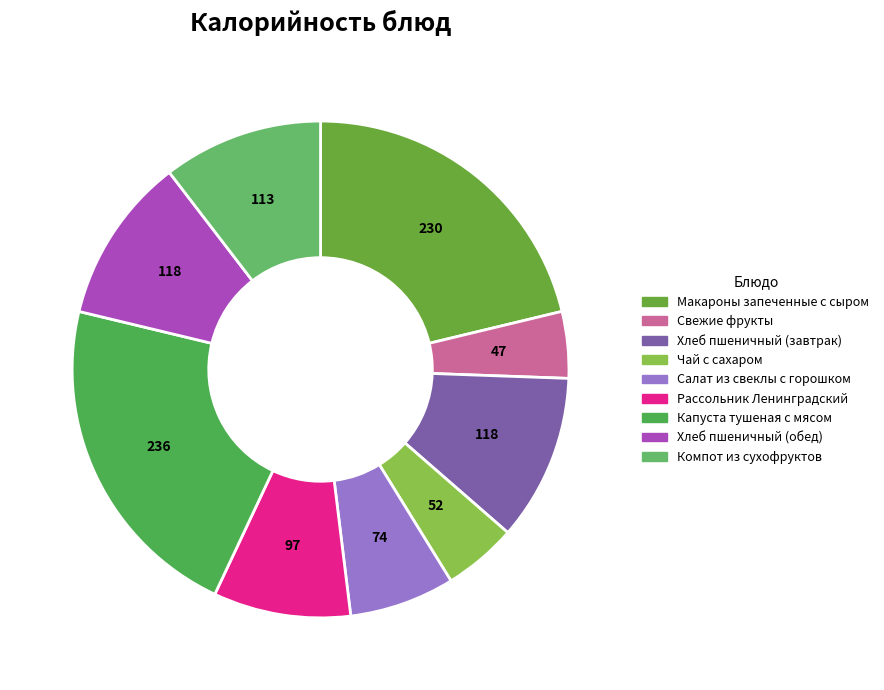

How many slices are in this pie chart?

9